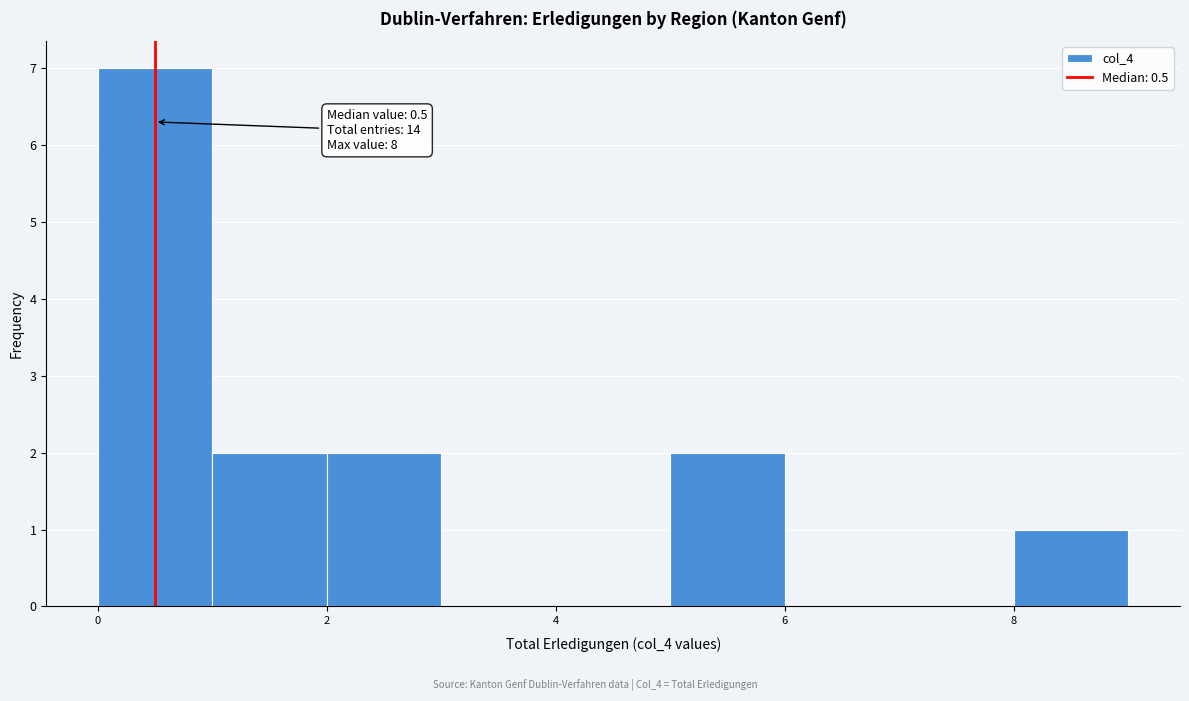

Which range on the x-axis has the tallest bar?

0 to 1